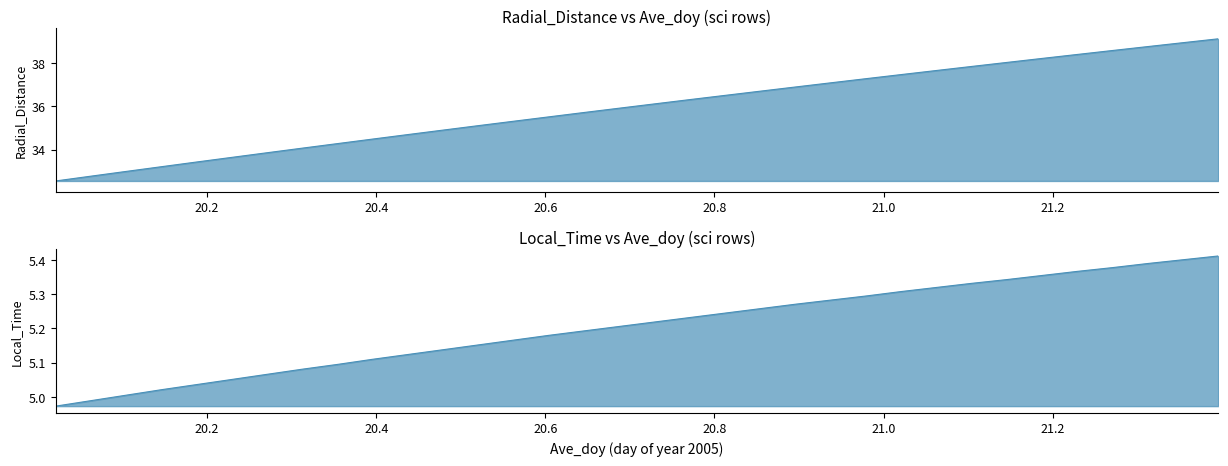

What is the label of the 30th point from the right?

20.8